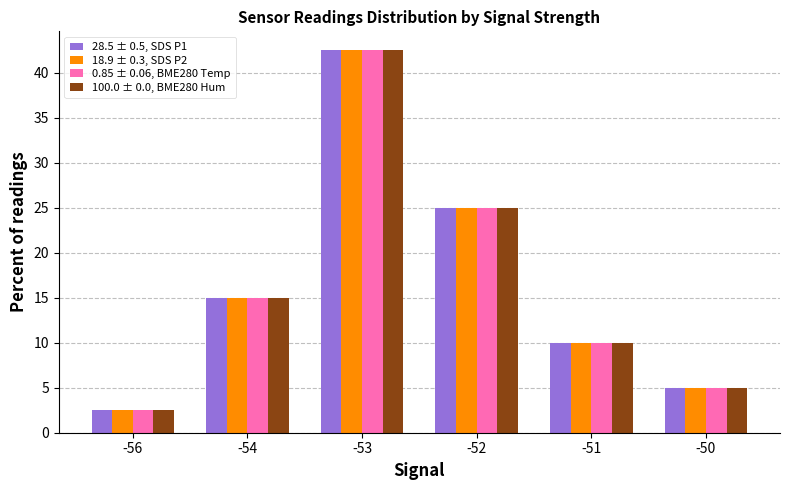

Which category has the lowest value in the 0.85 ± 0.06, BME280 Temp series?

-56